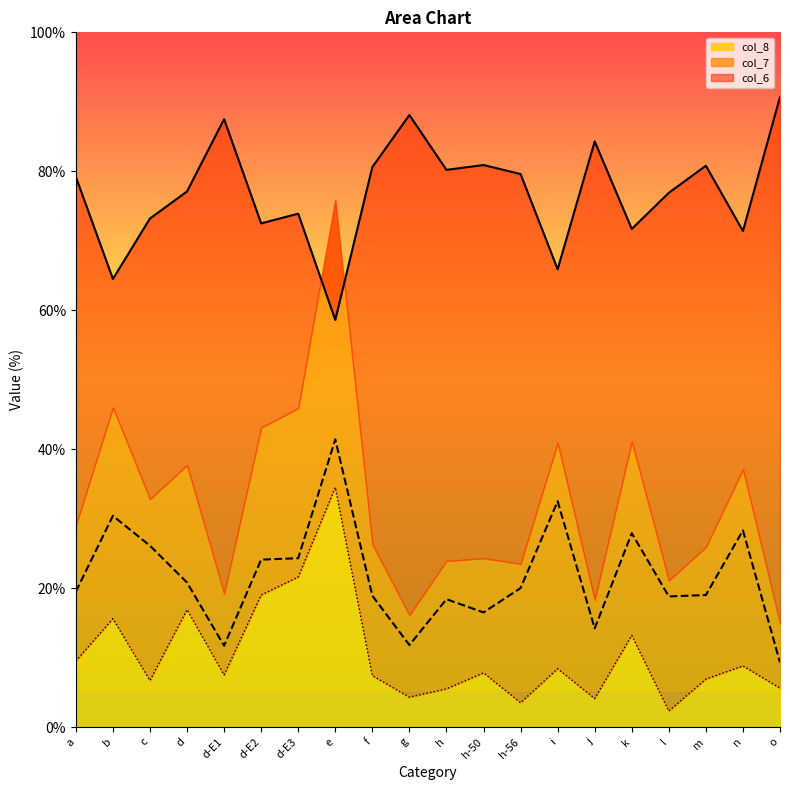

How many values in the col_7 series are below 20?

10